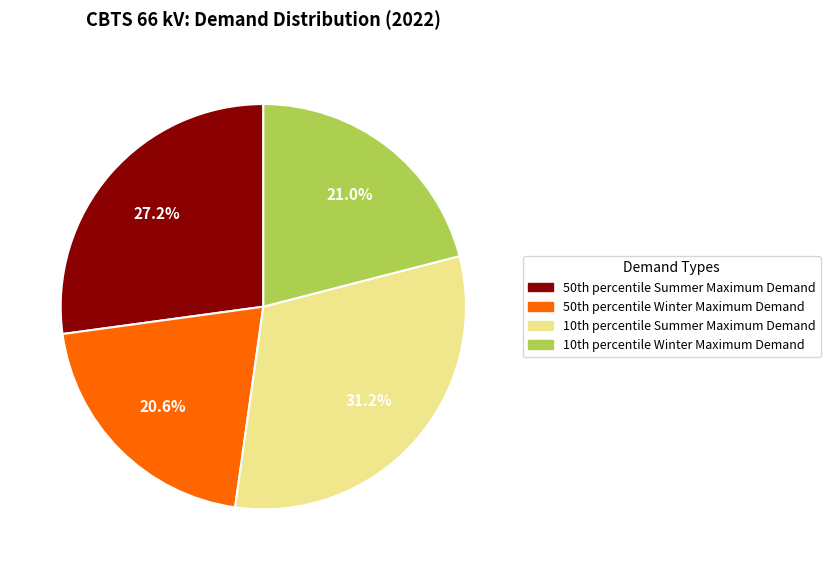

Is there a majority slice in this chart?

No